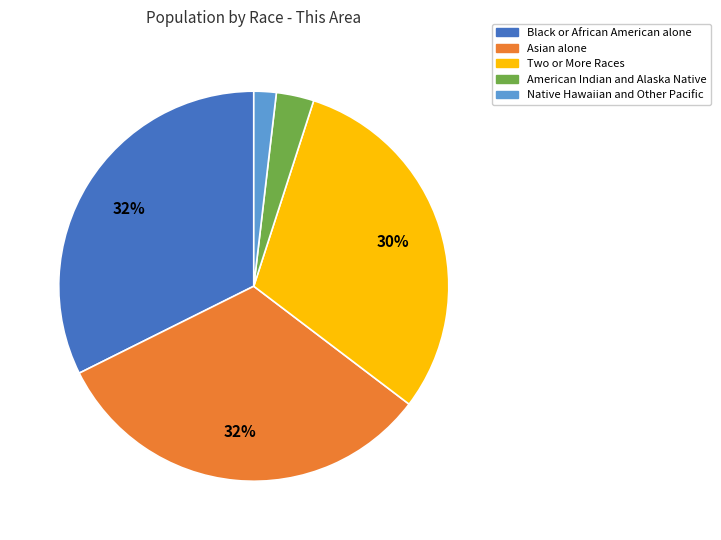

What is the ratio of the value at Asian alone to the value at Black or African American alone?

1.0